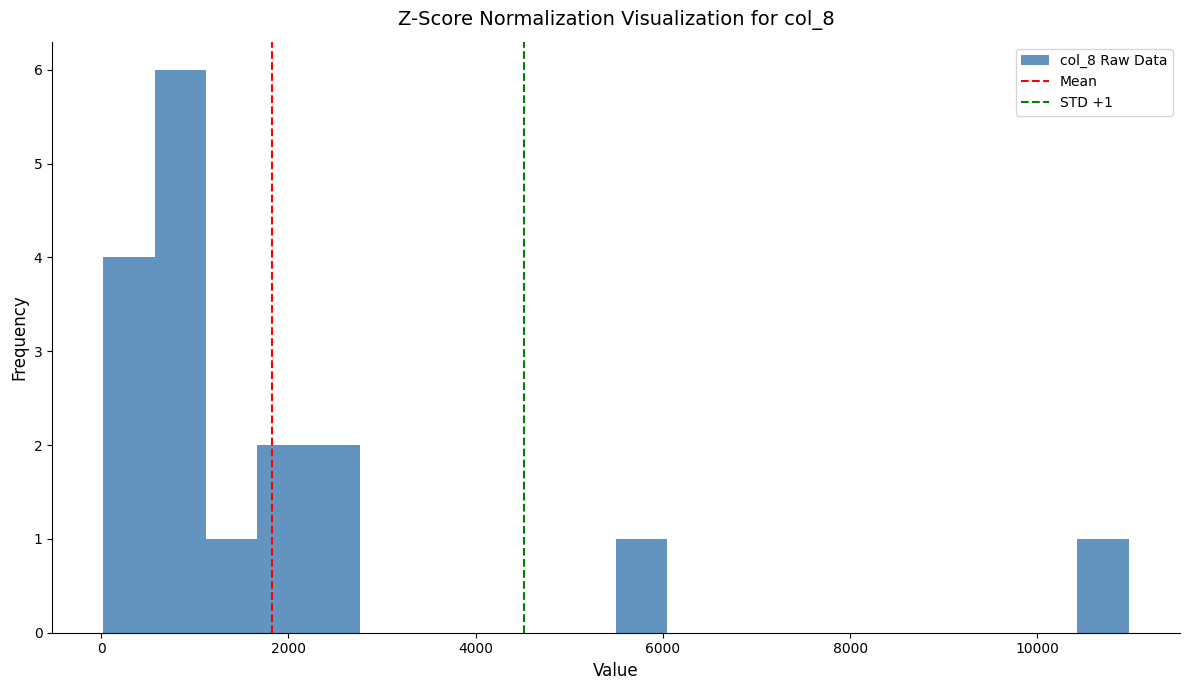

Around what value on the x-axis is the tallest bar? Give the approximate position of its centre, as read against the axis.

800